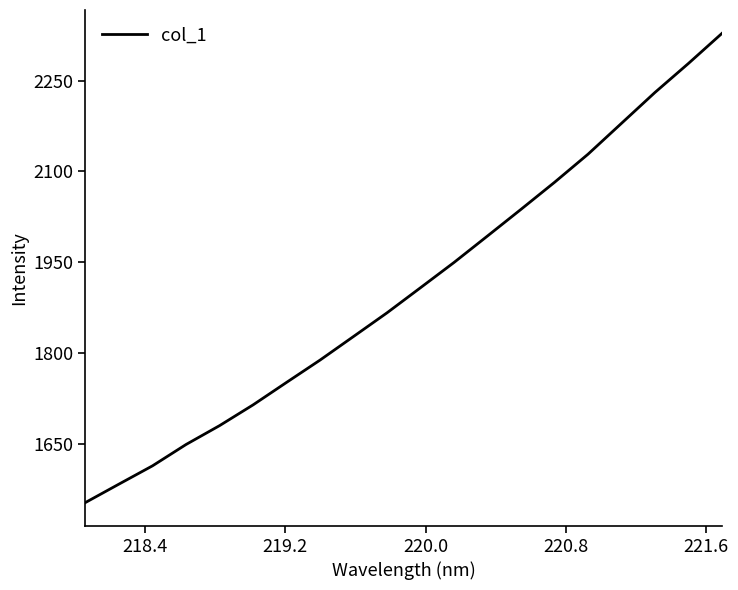

What is the difference between the maximum and minimum values?

775.3